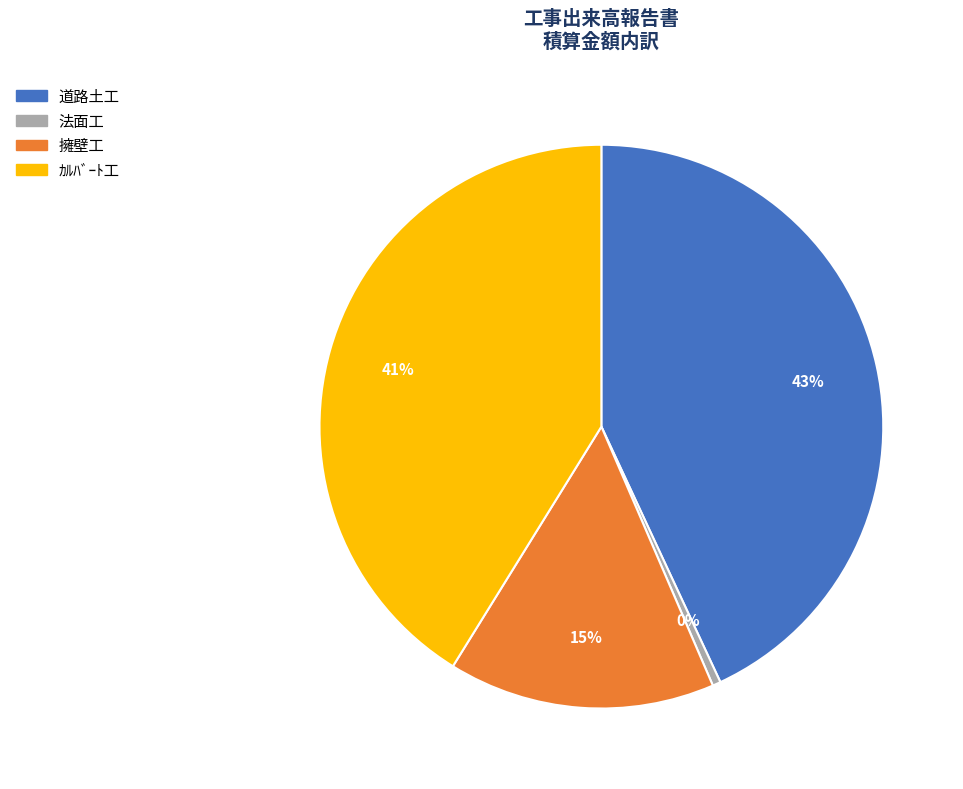

Which slice is the smallest?

法面工